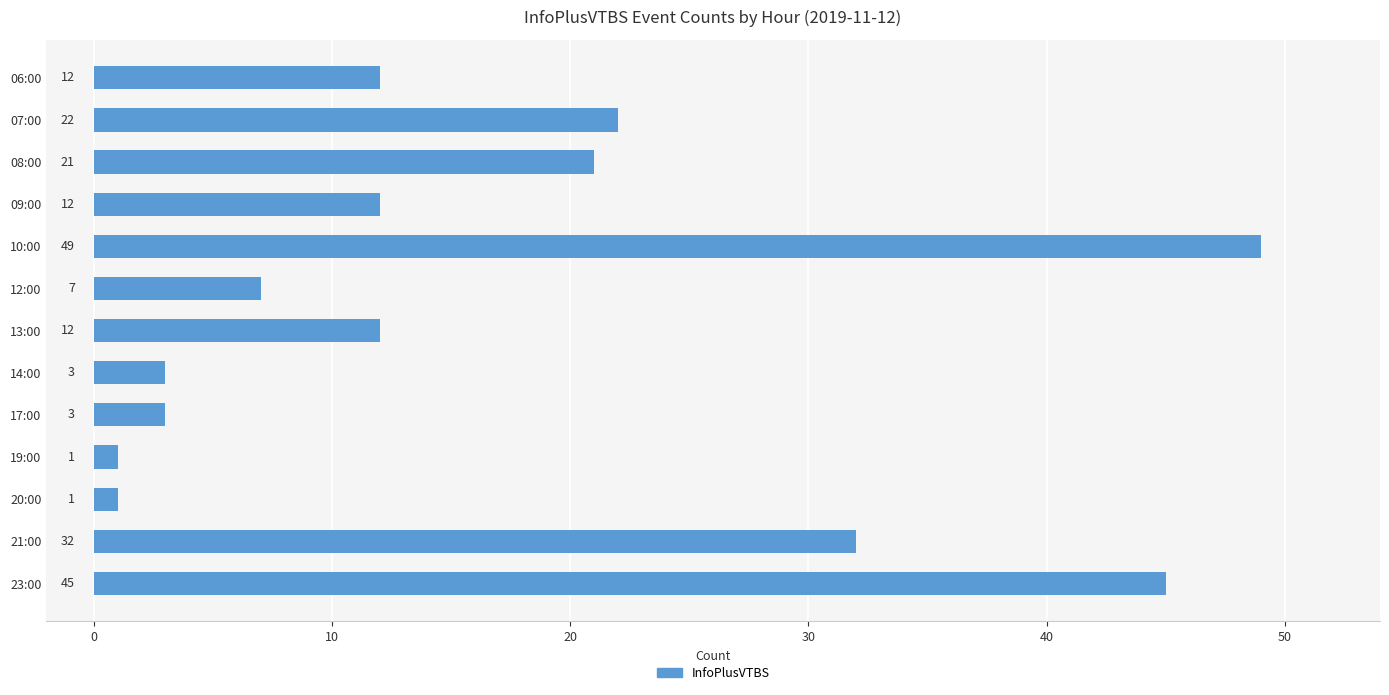

What is the average value?

17